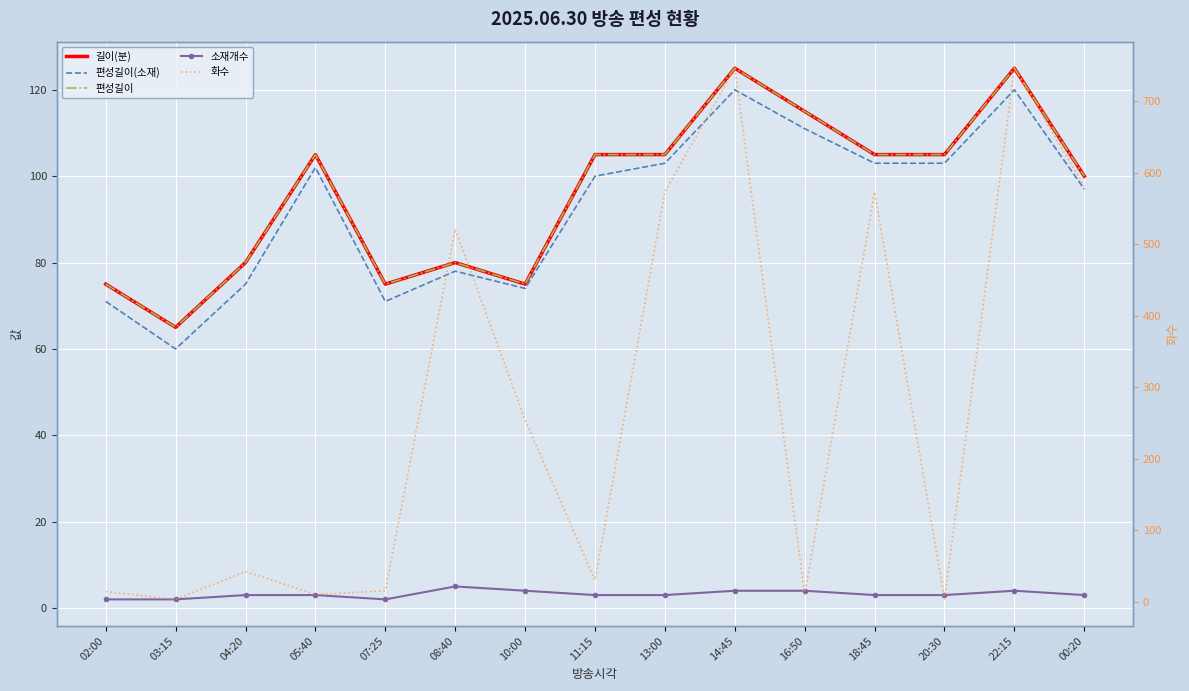

List the series in order of their peak value, highest first.

화수, 길이(분), 편성길이, 편성길이(소재), 소재개수